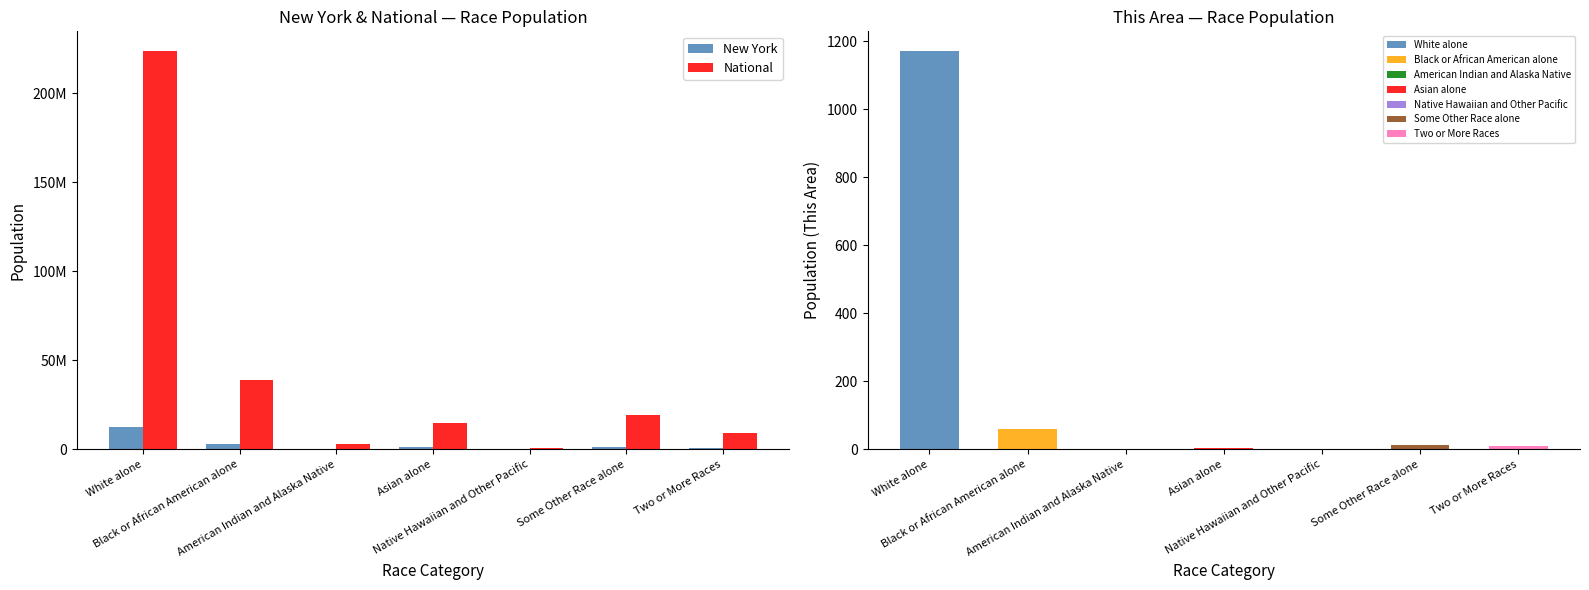

What is the average value of the National series?

44106505